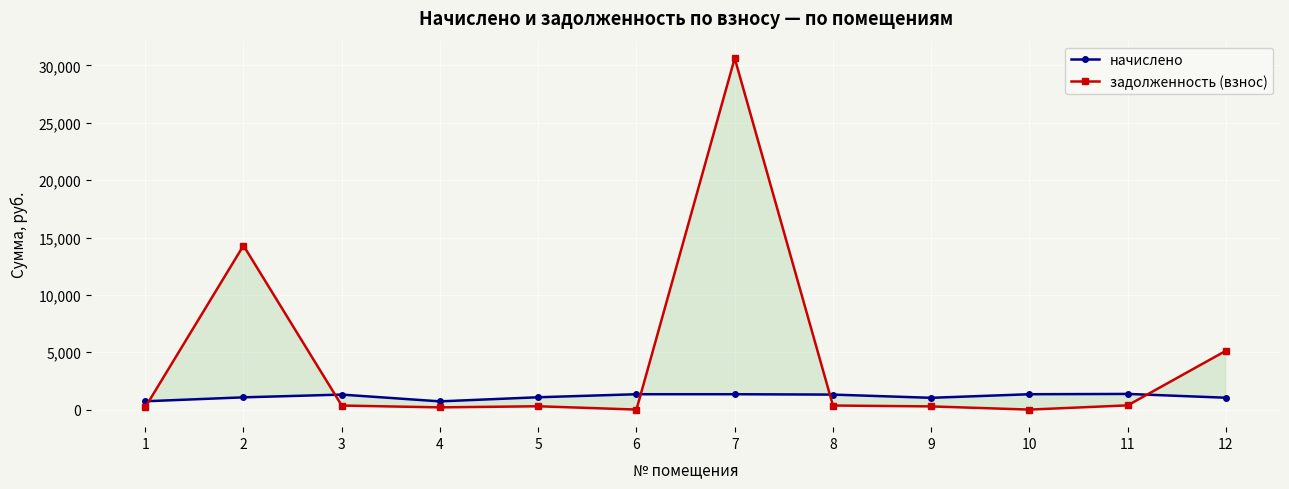

Is the value of начислено at 11 greater than the value of задолженность (взнос) at 1?

Yes